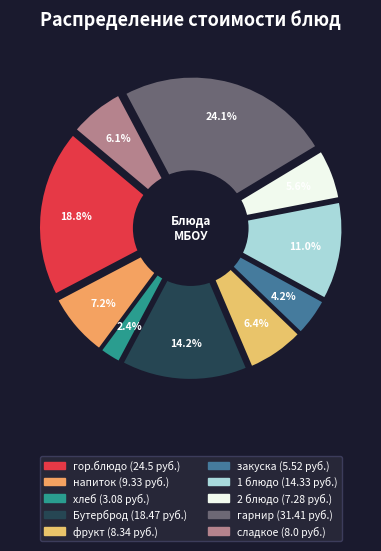

How many segments does this pie chart have?

10